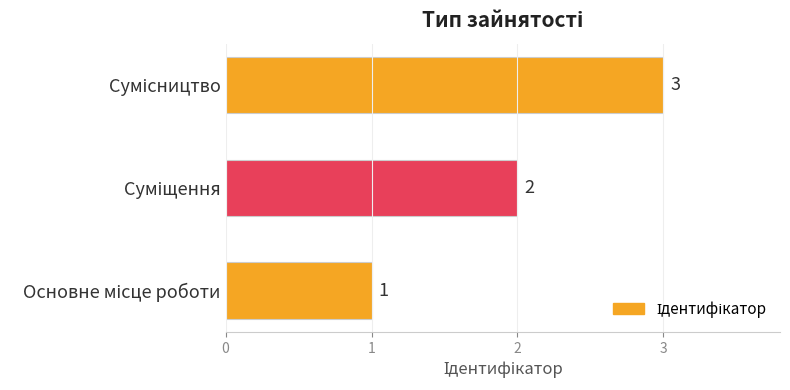

What is the maximum value shown in the chart?

3